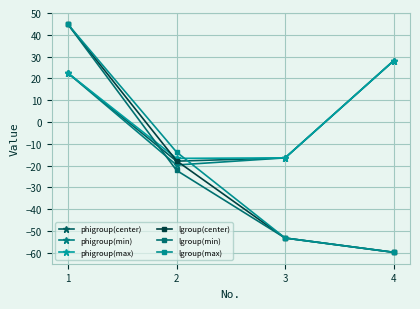

What is the difference between the maximum and minimum values in the lgroup(max) series?

104.5